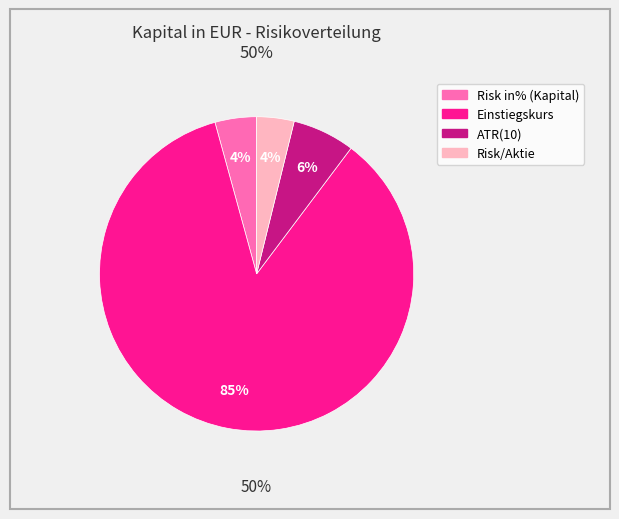

How many slices are in this pie chart?

4